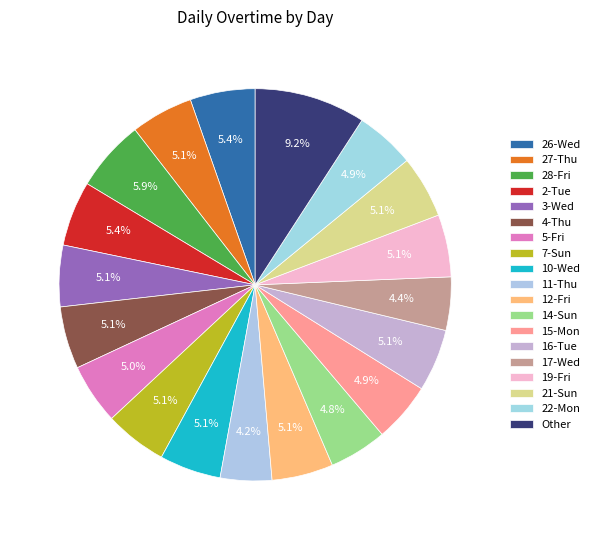

How many slices are in this pie chart?

19